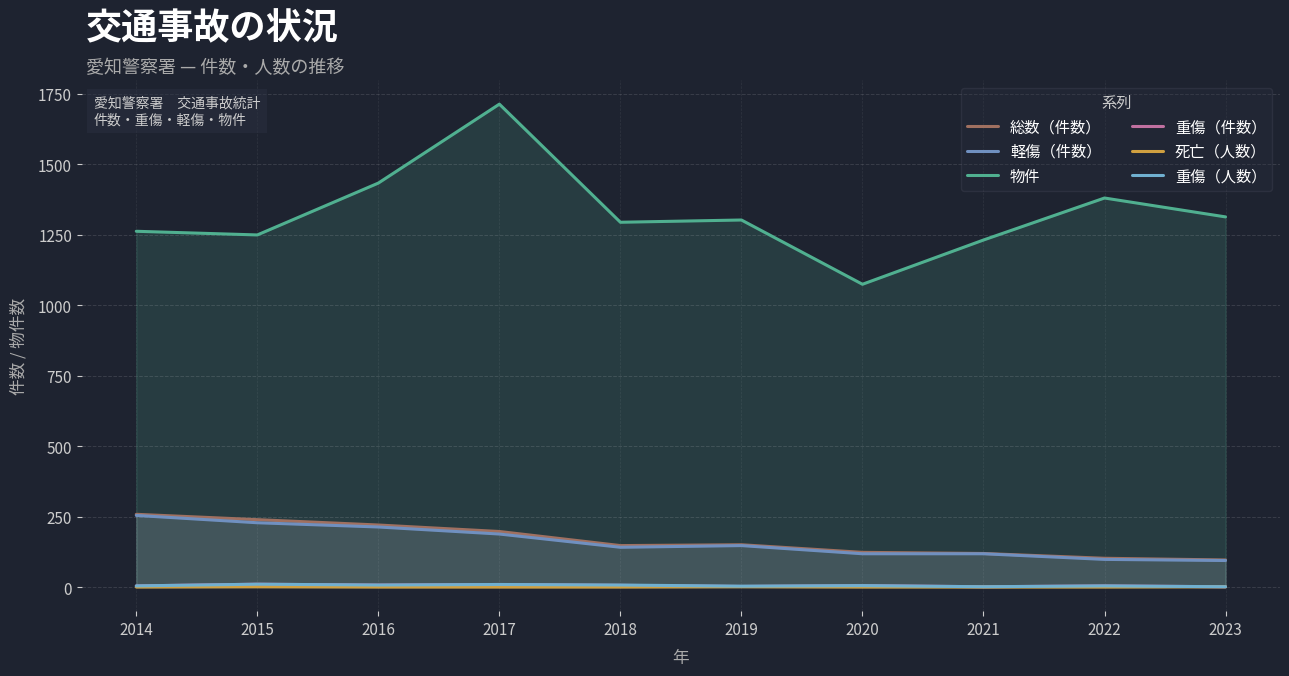

Is the value of 総数（件数） at 2015 greater than the value of 重傷（人数） at 2021?

Yes